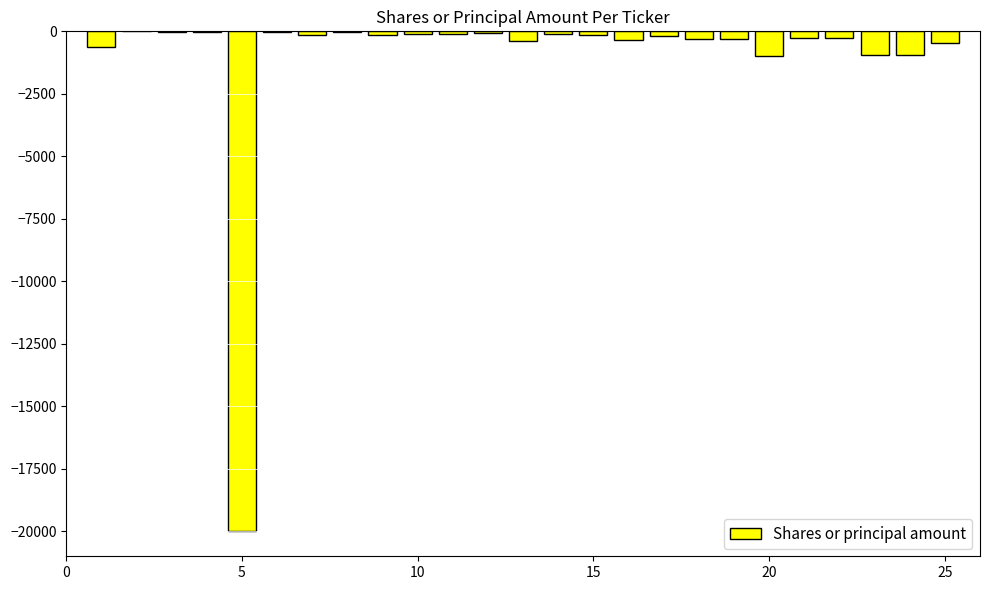

What is the sum of all values?

-27001